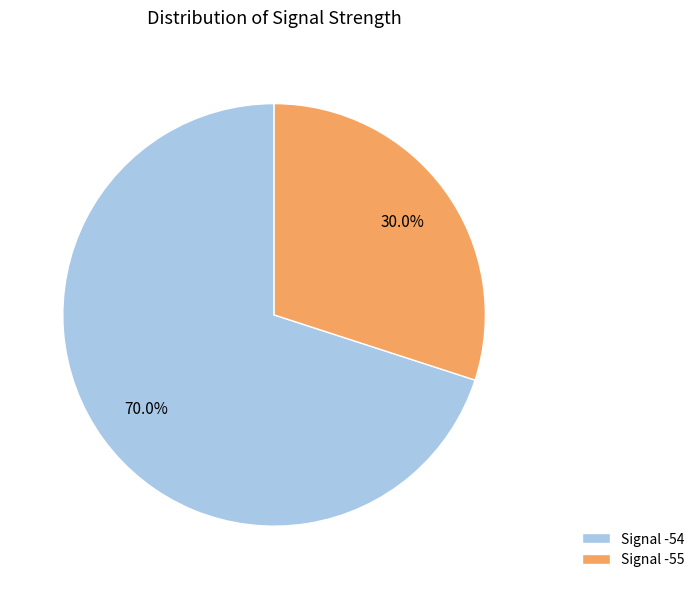

Which slice is the smallest?

Signal -55